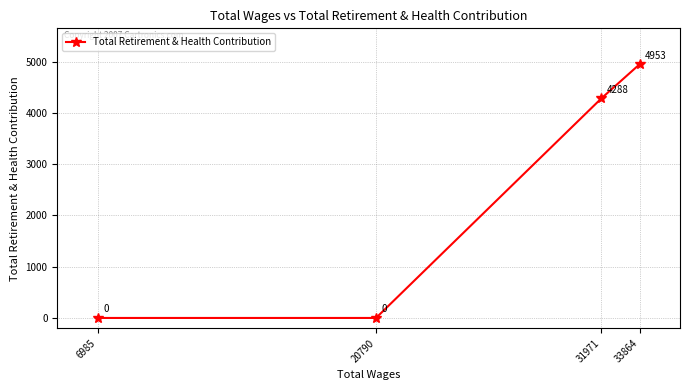

List the labels in order of value, smallest first.

20790, 6985, 31971, 33864